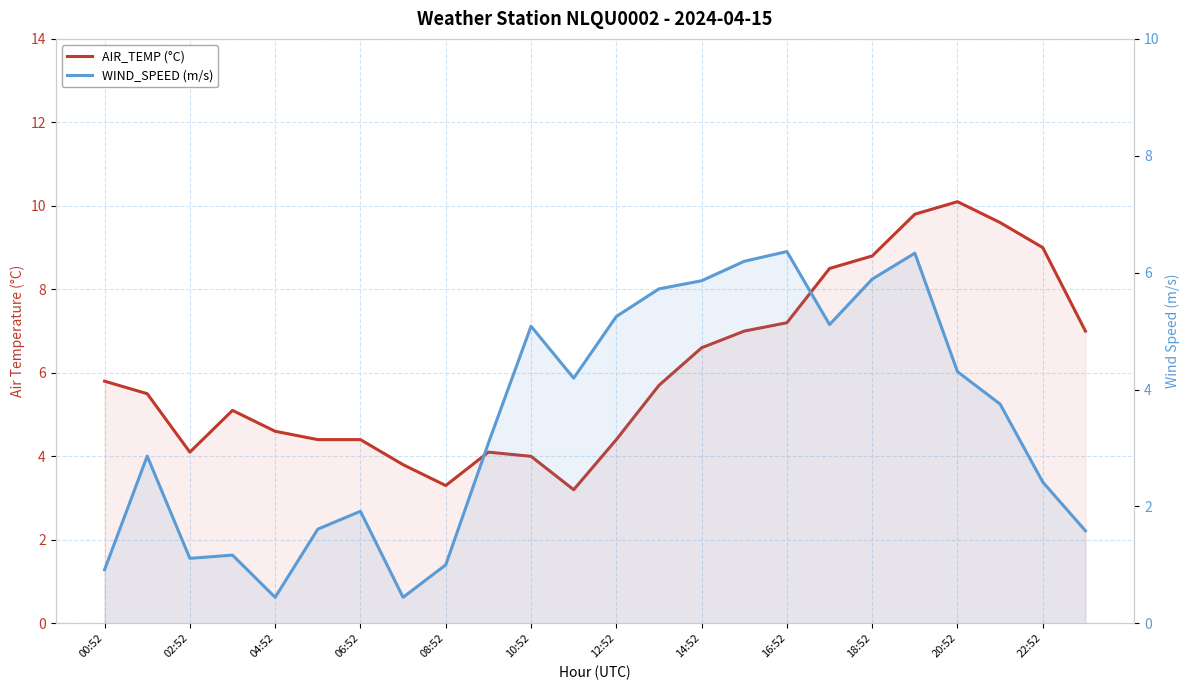

Which series has the widest spread of values?

AIR_TEMP (°C)